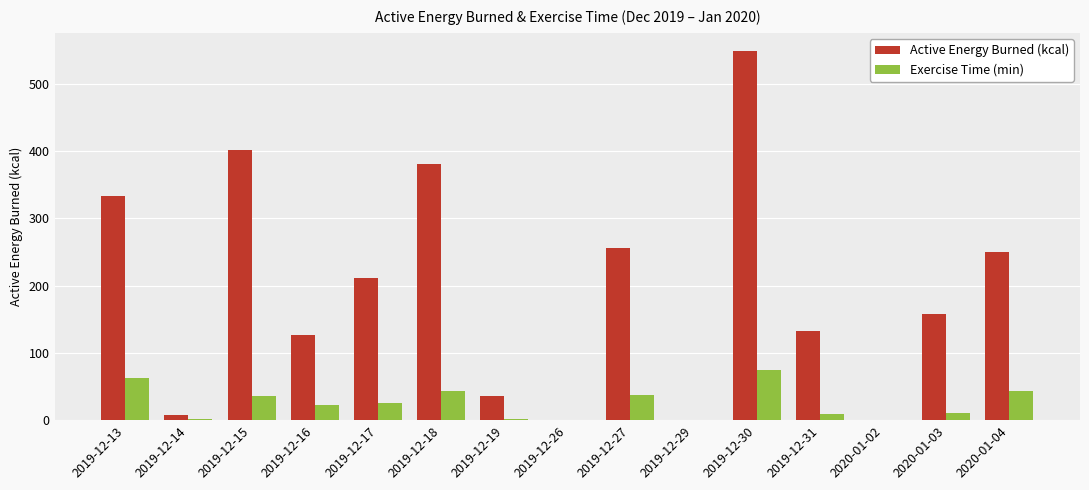

The value of Exercise Time (min) at 2019-12-17 is 25.0. True or false?

True